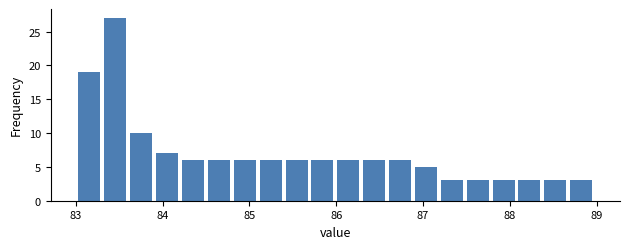

Around what value on the x-axis is the tallest bar? Give the approximate position of its centre, as read against the axis.

83.5